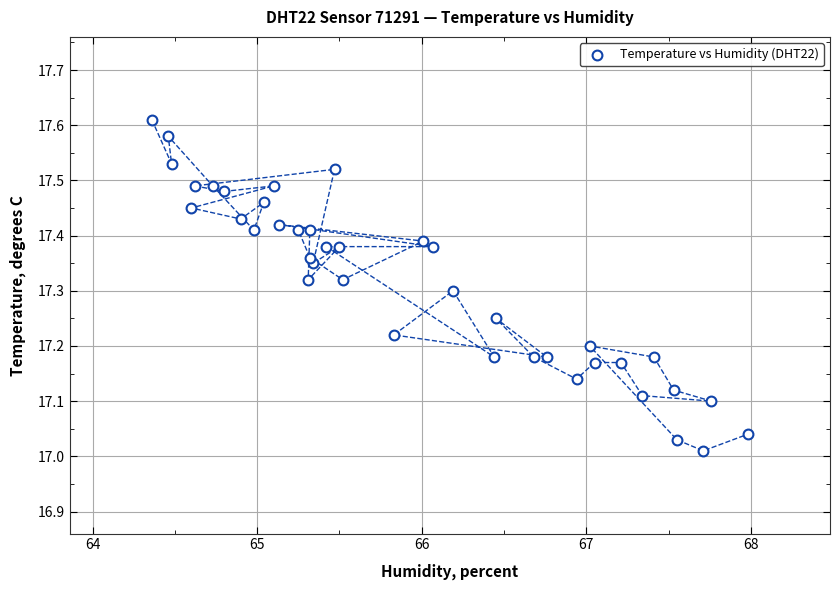

What is the range of Y values (max minus min)?

0.6